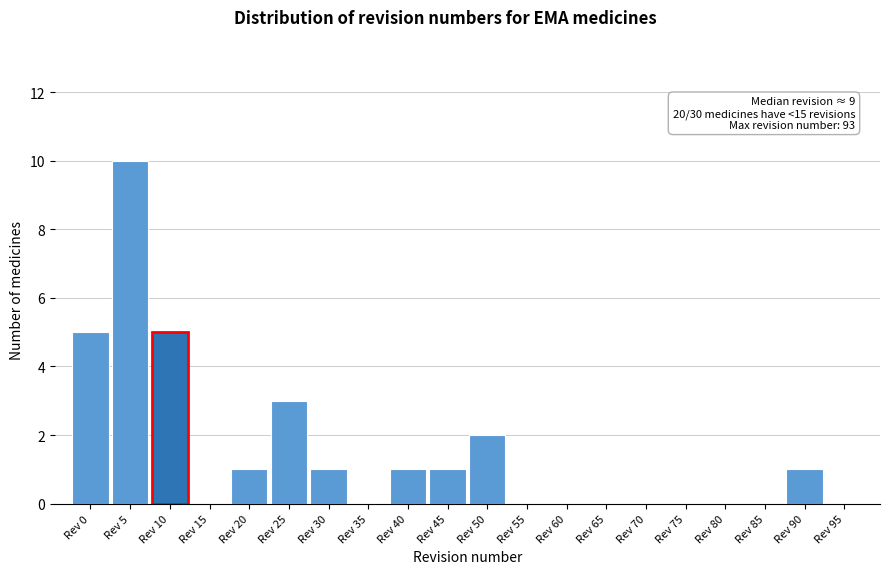

Reading left to right, extract all data points from this chart.

Rev 0=5	Rev 5=10	Rev 10=5	Rev 15=0	Rev 20=1	Rev 25=3	Rev 30=1	Rev 35=0	Rev 40=1	Rev 45=1	Rev 50=2	Rev 55=0	Rev 60=0	Rev 65=0	Rev 70=0	Rev 75=0	Rev 80=0	Rev 85=0	Rev 90=1	Rev 95=0